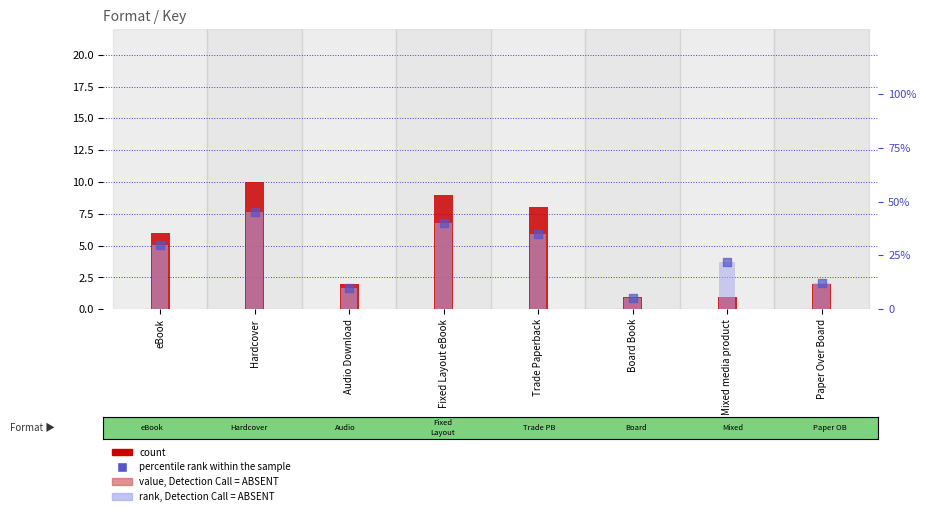

Which series reaches the minimum Y coordinate?

count